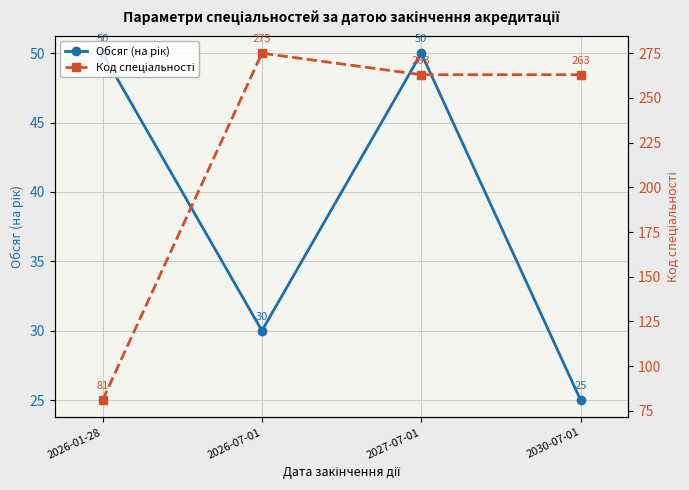

Is the value of Обсяг (на рік) at 2030-07-01 greater than the value of Код спеціальності at 2026-01-28?

No